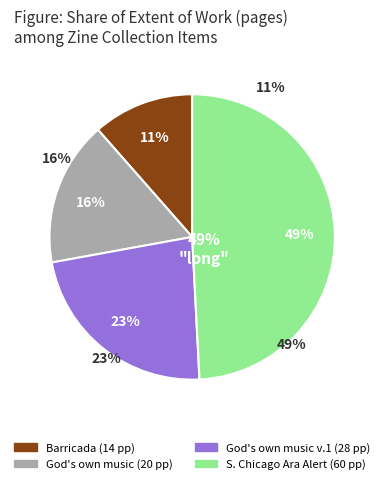

Rank the categories by value from highest to lowest.

South Chicago Ara Alert (6120), God's own music (3190) issue 1, God's own music (3190), Barricada (1368)